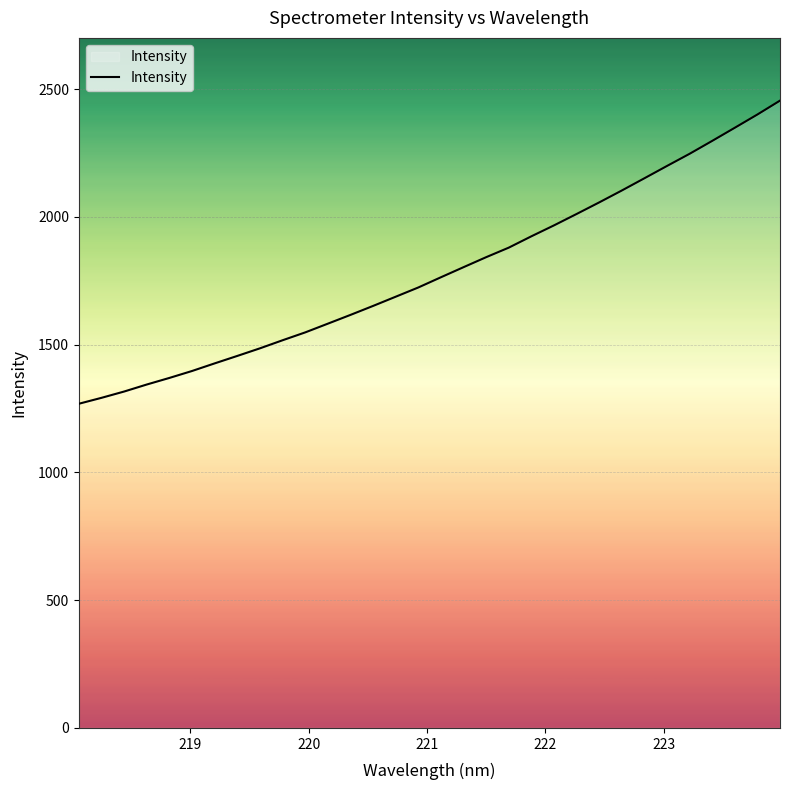

What is the average value?

1785.5